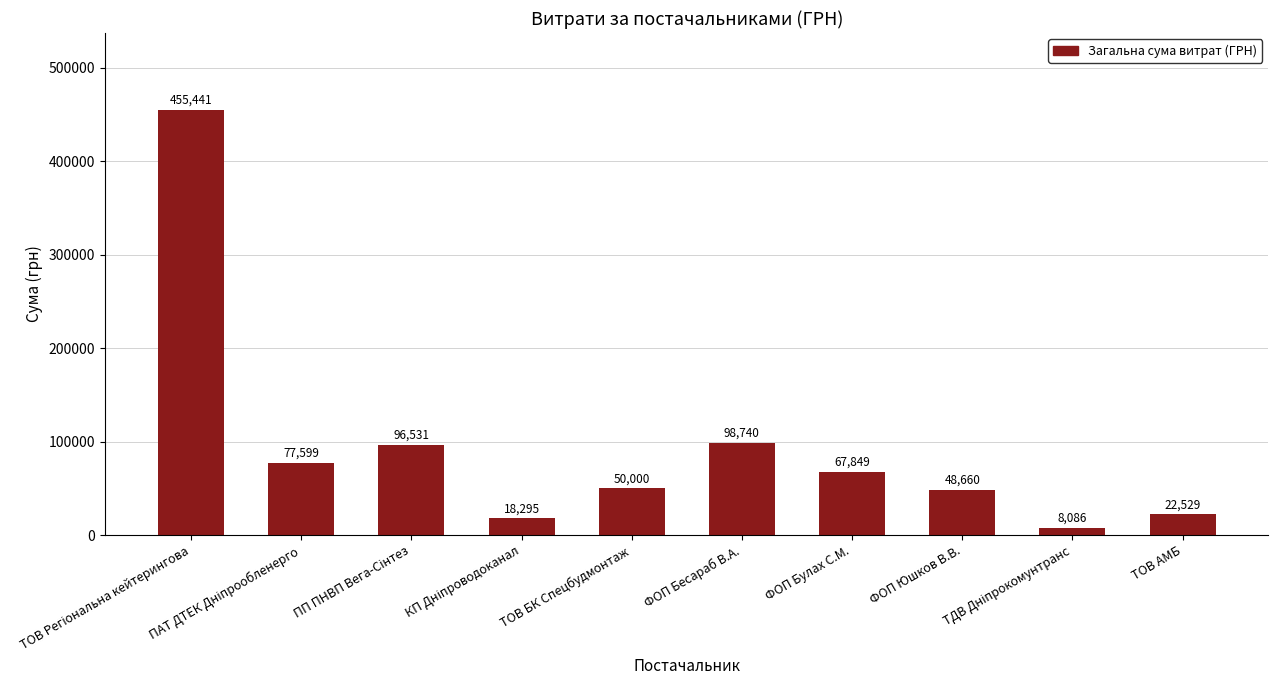

Count the number of categories in the chart.

10